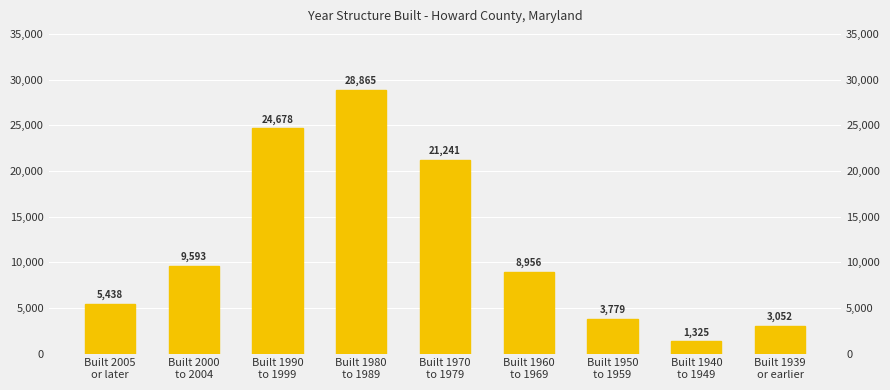

Rank the categories by value from highest to lowest.

Built 1980
to 1989, Built 1990
to 1999, Built 1970
to 1979, Built 2000
to 2004, Built 1960
to 1969, Built 2005
or later, Built 1950
to 1959, Built 1939
or earlier, Built 1940
to 1949